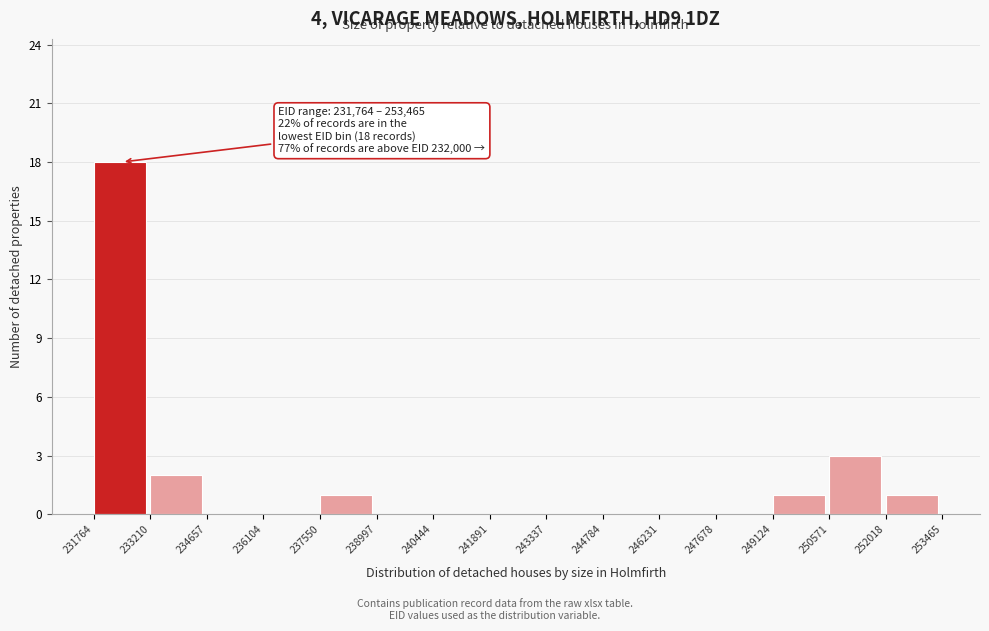

Which range on the x-axis has the tallest bar?

231764 to 233210